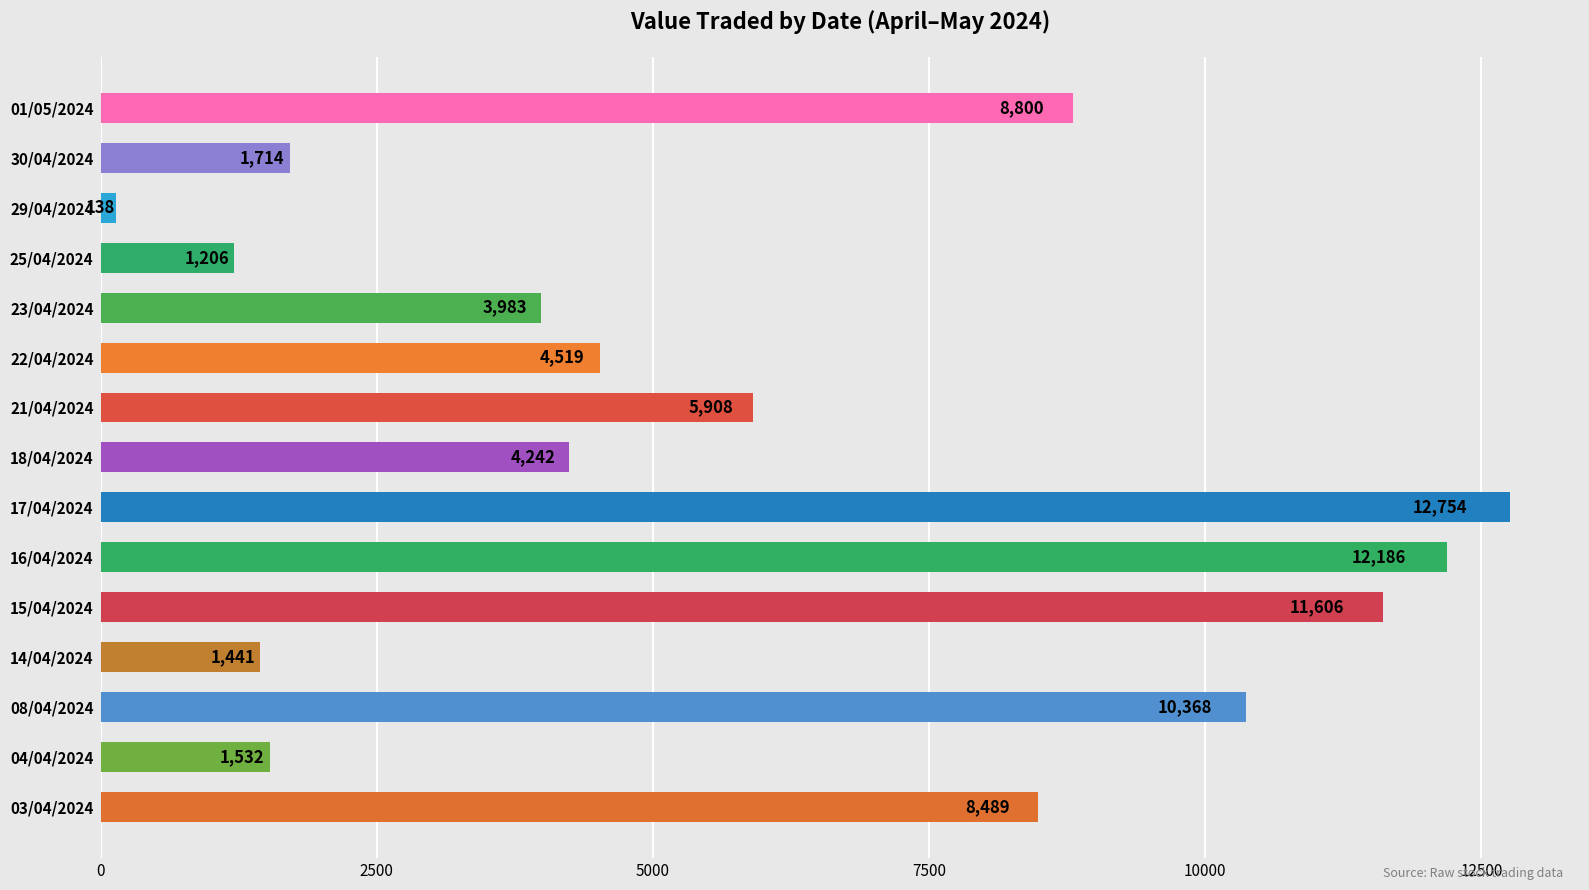

What is the minimum value shown in the chart?

138